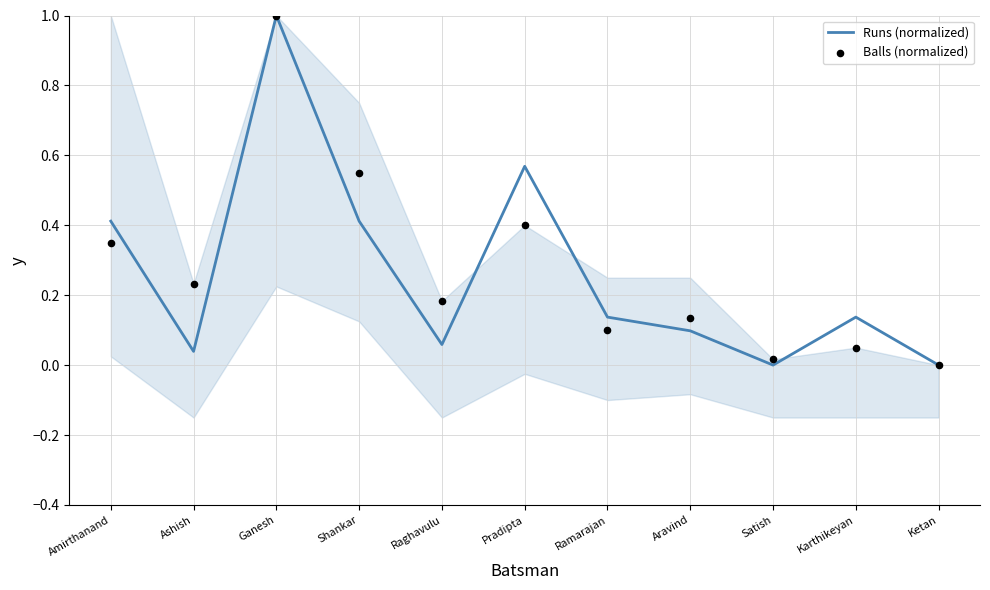

Which series reaches the minimum Y coordinate?

Runs (normalized)